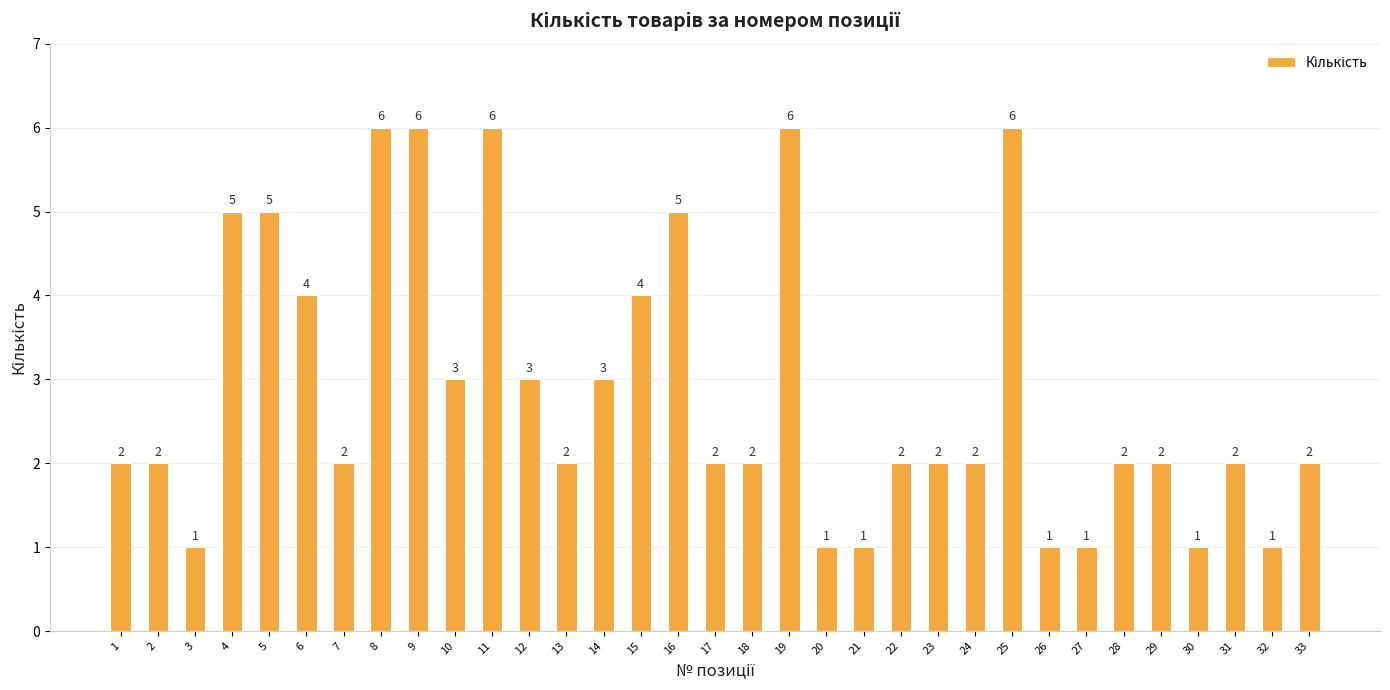

How many bars are there in total?

33